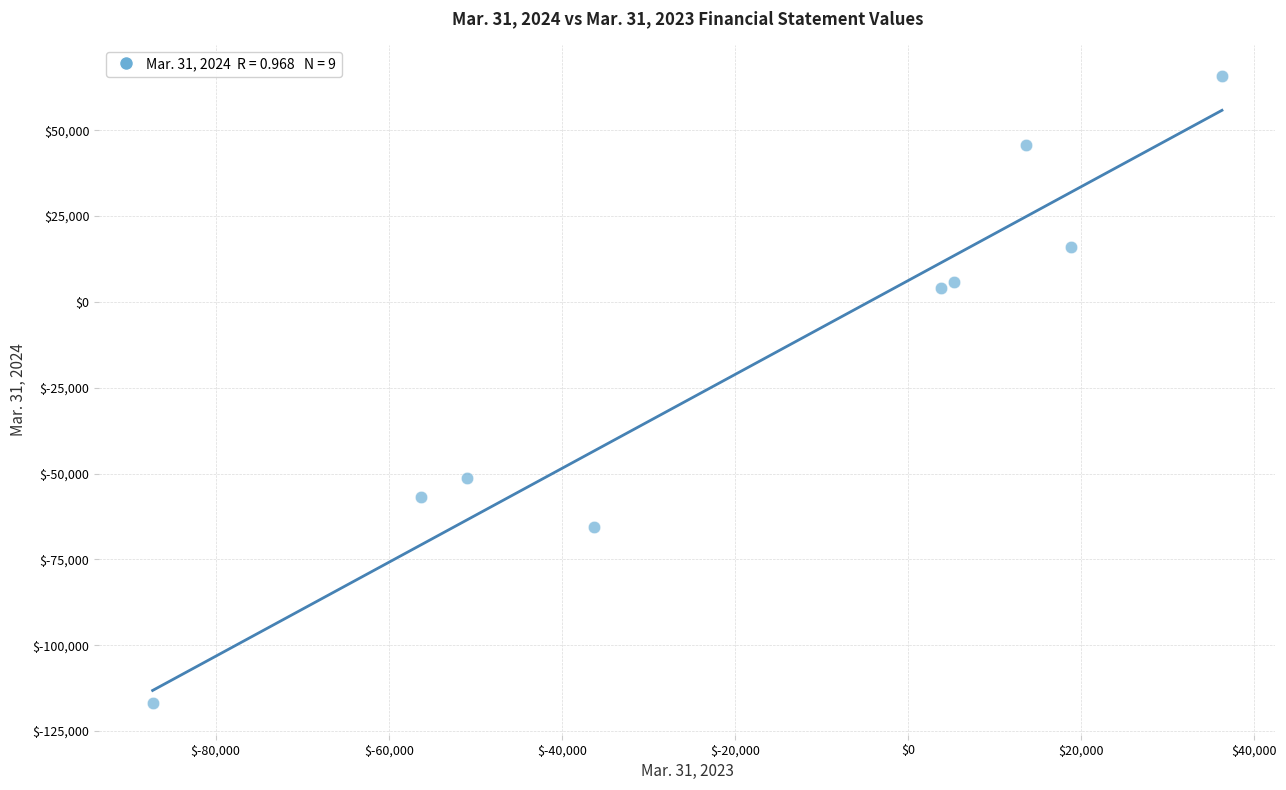

What is the range of Y values (max minus min)?

182661